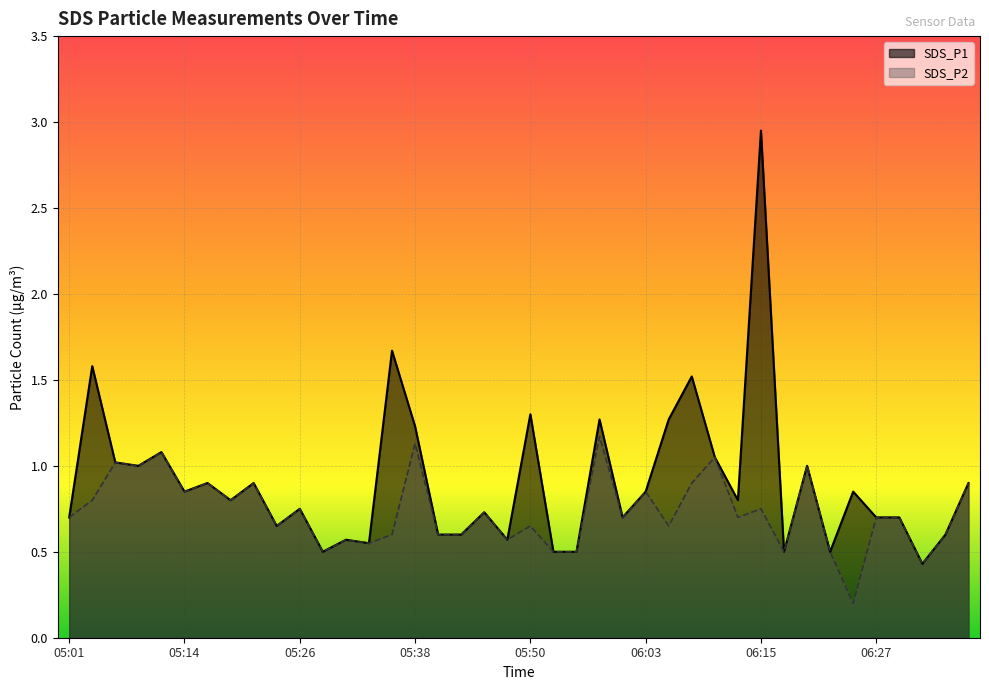

At how many categories does at least one series exceed 2?

1